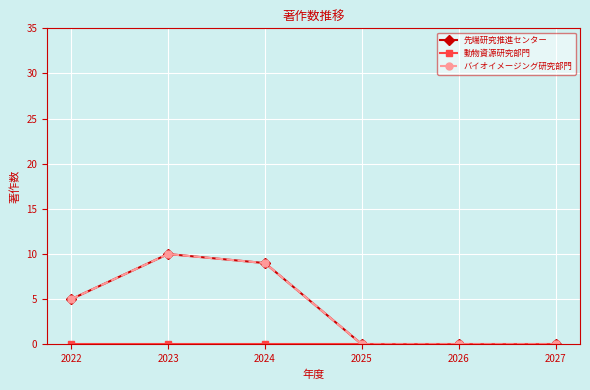

Reading left to right, extract all data points from this chart.

先端研究推進センター: 2022=5	2023=10	2024=9	2025=0	2026=0	2027=0
動物資源研究部門: 2022=0	2023=0	2024=0	2025=0	2026=0	2027=0
バイオイメージング研究部門: 2022=5	2023=10	2024=9	2025=0	2026=0	2027=0